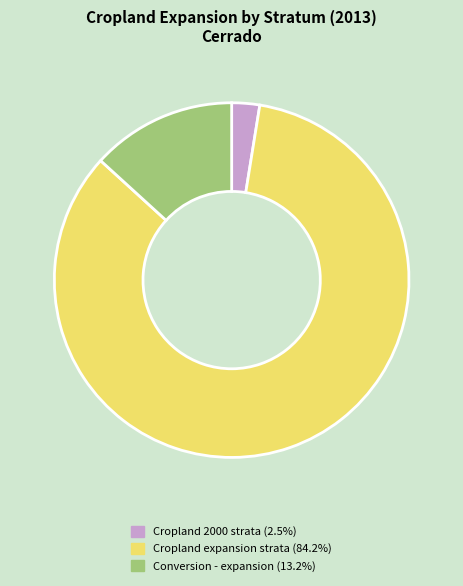

Approximately how many times larger is the value at Cropland expansion strata (84.2%) compared to Conversion - expansion (13.2%)?

6.4